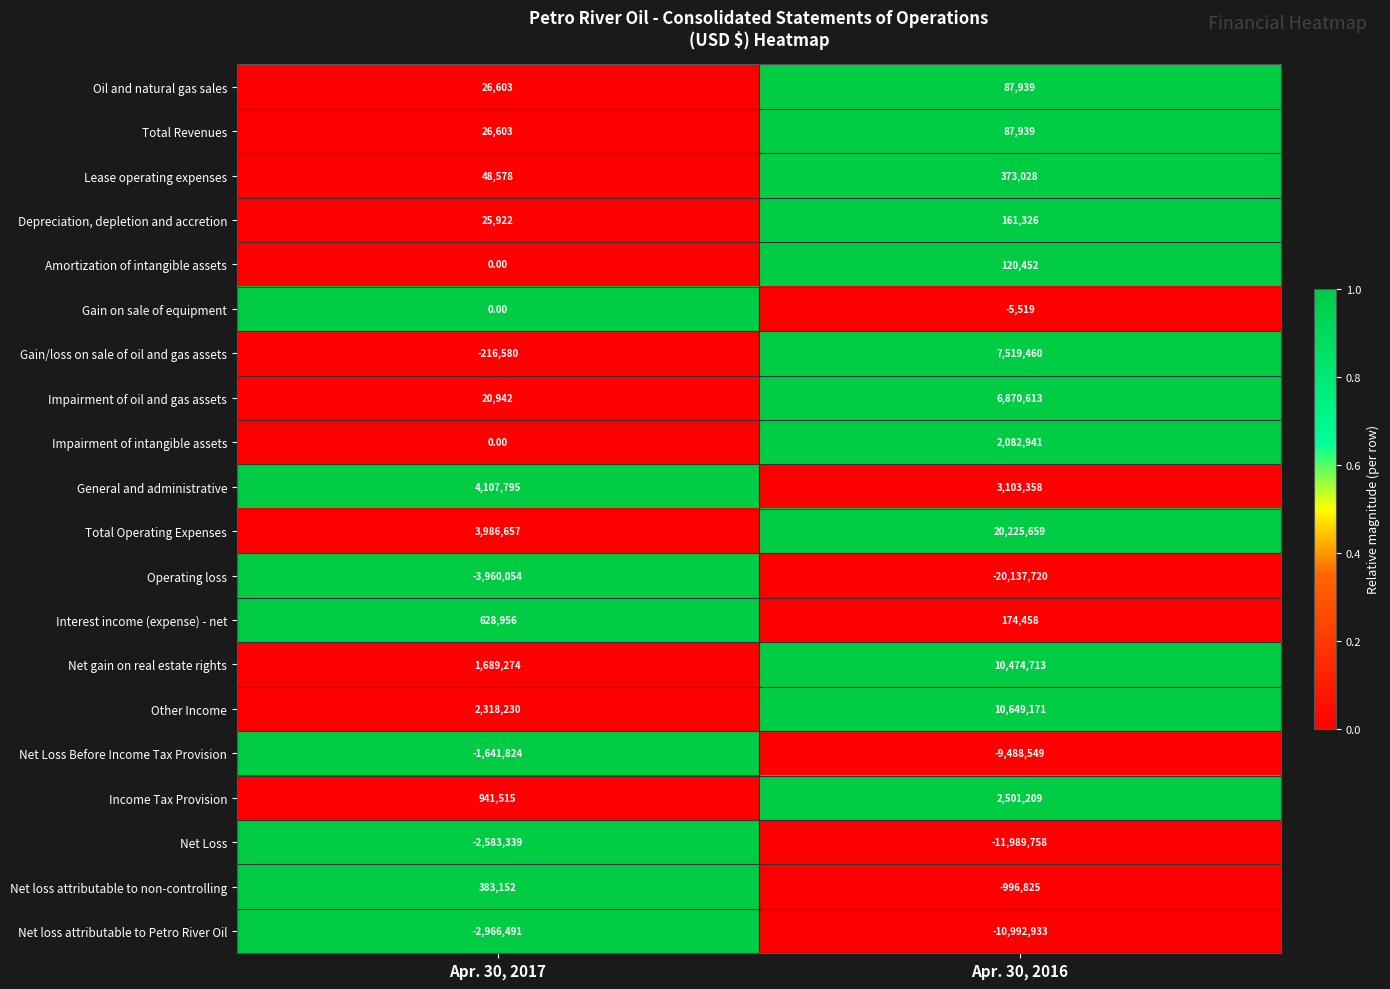

At how many categories does at least one series exceed 0?

2